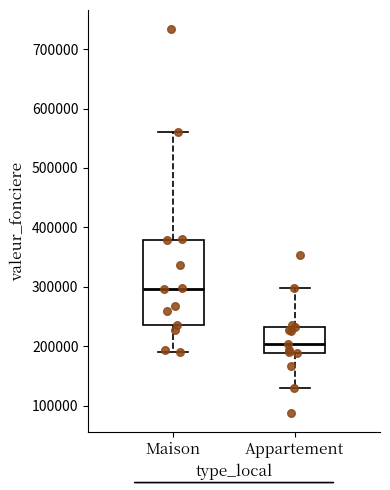

Reading left to right, transcribe this box plot: for each box, give where its median line is, the range the box spans, and where its two whiskers end, as read against the y-axis. The values are not printed on the chart, so give them approximately, as read against the axis.

Maison: median 300000, box 240000 to 380000, whiskers 190000 to 560000
Appartement: median 200000, box 190000 to 230000, whiskers 130000 to 300000